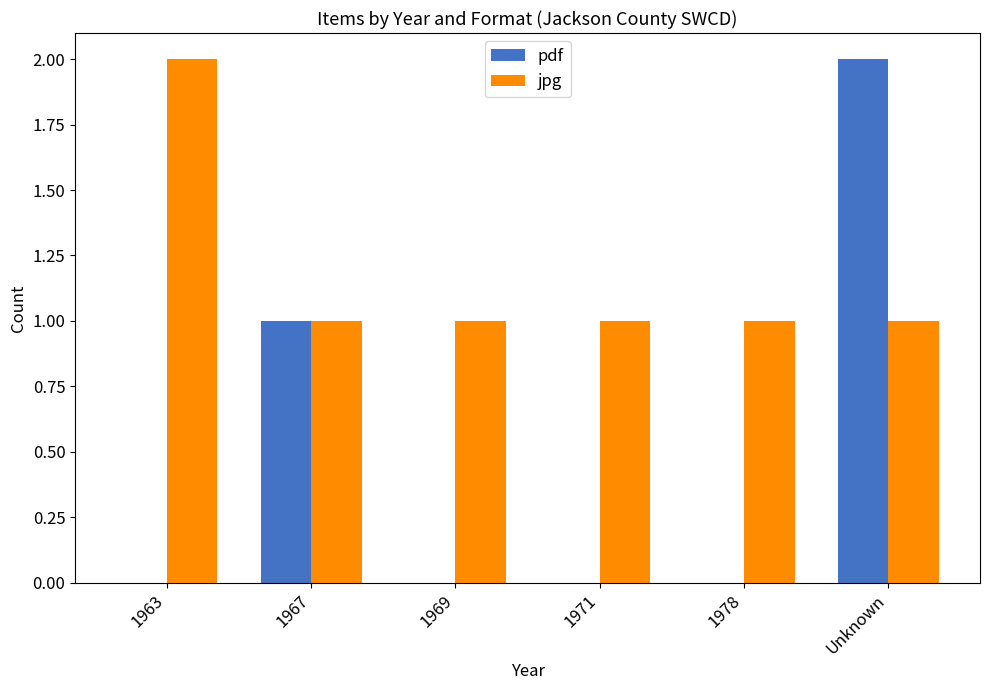

Which category has the highest value in the jpg series?

1963